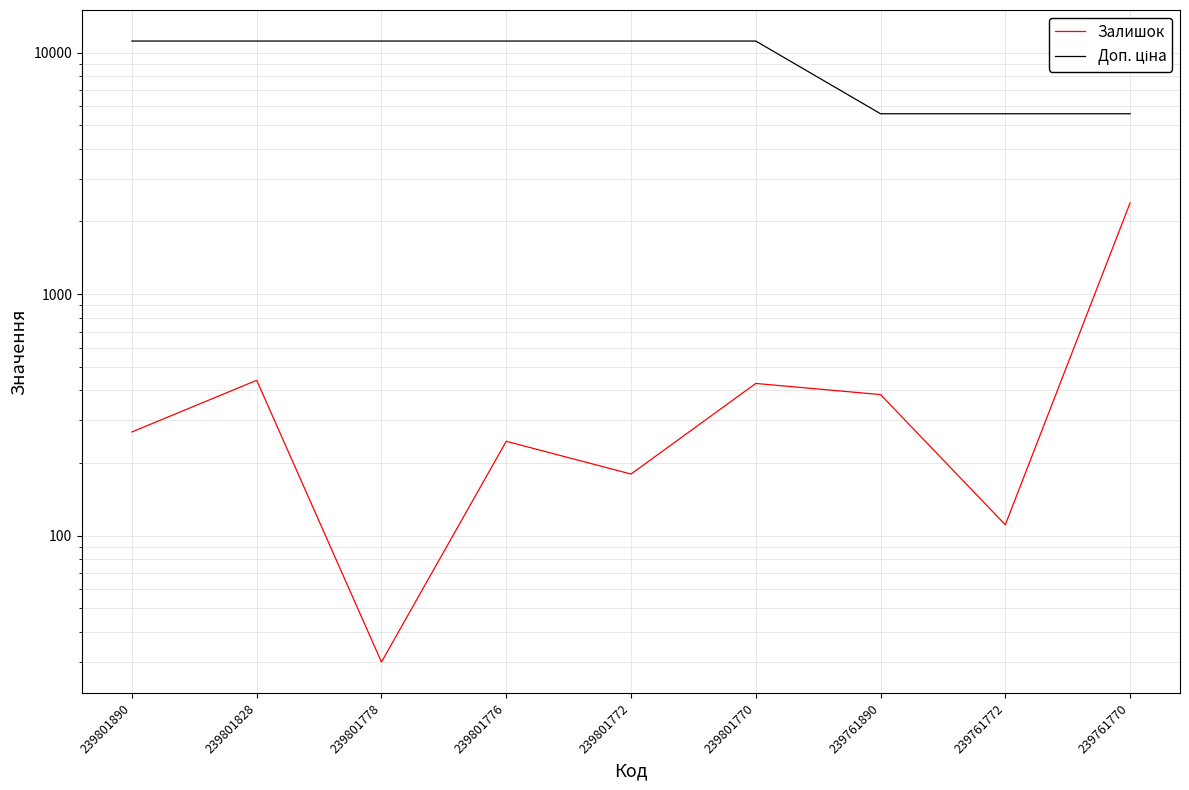

Reading right to left, transcribe all the data shown in this chart.

Залишок: 2387	111	384	427	180	246	30	440	269
Доп. ціна: 5585	5585	5585	11169	11169	11169	11169	11169	11169